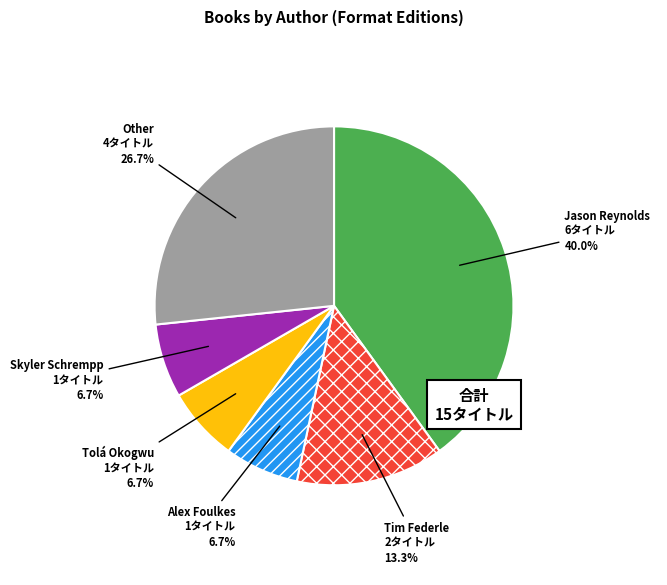

What is the total percentage of Tim Federle and Skyler Schrempp?

20.0%